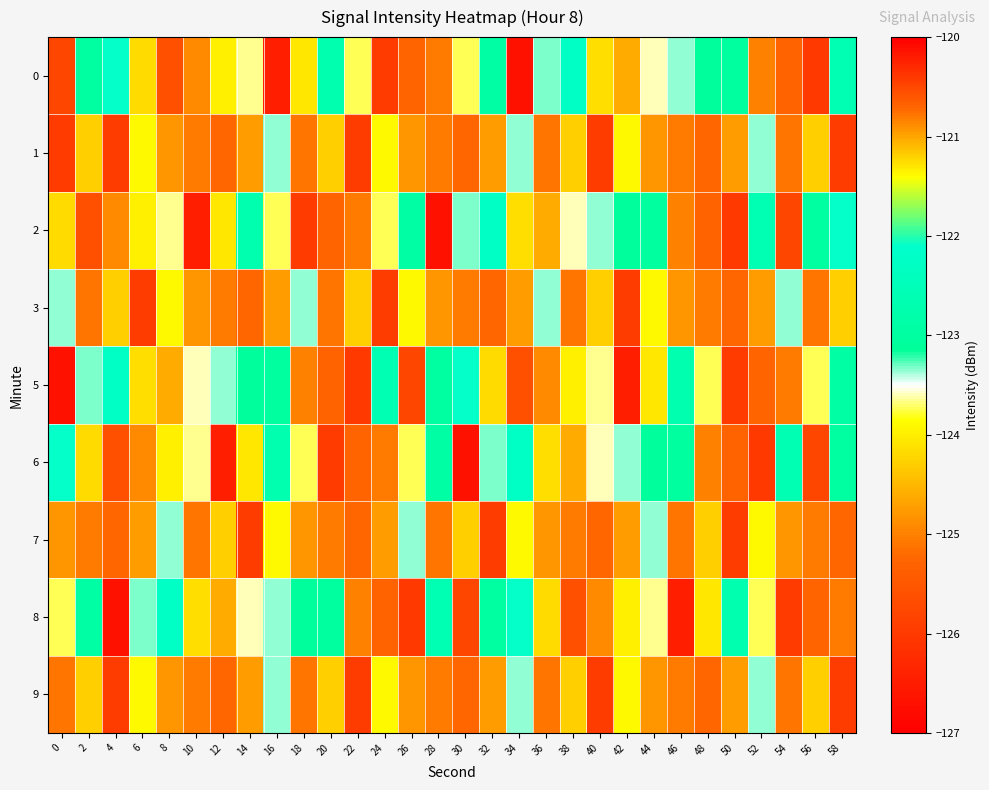

Reading left to right, what are all the values shown in this chart?

0: 0=-125.8	2=-123.0	4=-122.1	6=-124.2	8=-125.6	10=-124.9	12=-124.0	14=-123.6	16=-126.5	18=-124.1	20=-122.7	22=-123.7	24=-126.0	26=-125.3	28=-125.1	30=-123.7	32=-122.9	34=-126.7	36=-123.3	38=-122.3	40=-124.1	42=-124.6	44=-123.6	46=-123.4	48=-123.1	50=-123.0	52=-125.0	54=-125.3	56=-126.0	58=-122.6
1: 0=-126.0	2=-124.3	4=-120.4	6=-123.9	8=-124.8	10=-125.0	12=-125.2	14=-124.7	16=-123.3	18=-125.1	20=-124.3	22=-120.4	24=-123.9	26=-124.8	28=-125.0	30=-125.2	32=-124.7	34=-123.3	36=-125.1	38=-124.3	40=-120.4	42=-123.9	44=-124.8	46=-125.0	48=-125.2	50=-124.7	52=-123.3	54=-125.1	56=-124.3	58=-120.4
2: 0=-124.2	2=-125.6	4=-124.9	6=-124.0	8=-123.6	10=-126.5	12=-124.1	14=-122.7	16=-123.7	18=-126.0	20=-125.3	22=-125.1	24=-123.7	26=-122.9	28=-126.7	30=-123.3	32=-122.3	34=-124.1	36=-124.6	38=-123.6	40=-123.4	42=-123.1	44=-123.0	46=-125.0	48=-125.3	50=-126.0	52=-122.6	54=-125.8	56=-123.0	58=-122.1
3: 0=-123.3	2=-125.1	4=-124.3	6=-120.4	8=-123.9	10=-124.8	12=-125.0	14=-125.2	16=-124.7	18=-123.3	20=-125.1	22=-124.3	24=-120.4	26=-123.9	28=-124.8	30=-125.0	32=-125.2	34=-124.7	36=-123.3	38=-125.1	40=-124.3	42=-120.4	44=-123.9	46=-124.8	48=-125.0	50=-125.2	52=-124.7	54=-123.3	56=-125.1	58=-124.3
5: 0=-126.7	2=-123.3	4=-122.3	6=-124.1	8=-124.6	10=-123.6	12=-123.4	14=-123.1	16=-123.0	18=-125.0	20=-125.3	22=-126.0	24=-122.6	26=-125.8	28=-123.0	30=-122.1	32=-124.2	34=-125.6	36=-124.9	38=-124.0	40=-123.6	42=-126.5	44=-124.1	46=-122.7	48=-123.7	50=-126.0	52=-125.3	54=-125.1	56=-123.7	58=-122.9
6: 0=-122.1	2=-124.2	4=-125.6	6=-124.9	8=-124.0	10=-123.6	12=-126.5	14=-124.1	16=-122.7	18=-123.7	20=-126.0	22=-125.3	24=-125.1	26=-123.7	28=-122.9	30=-126.7	32=-123.3	34=-122.3	36=-124.1	38=-124.6	40=-123.6	42=-123.4	44=-123.1	46=-123.0	48=-125.0	50=-125.3	52=-126.0	54=-122.6	56=-125.8	58=-123.0
7: 0=-124.8	2=-125.0	4=-125.2	6=-124.7	8=-123.3	10=-125.1	12=-124.3	14=-120.4	16=-123.9	18=-124.8	20=-125.0	22=-125.2	24=-124.7	26=-123.3	28=-125.1	30=-124.3	32=-120.4	34=-123.9	36=-124.8	38=-125.0	40=-125.2	42=-124.7	44=-123.3	46=-125.1	48=-124.3	50=-120.4	52=-123.9	54=-124.8	56=-125.0	58=-125.2
8: 0=-123.7	2=-122.9	4=-126.7	6=-123.3	8=-122.3	10=-124.1	12=-124.6	14=-123.6	16=-123.4	18=-123.1	20=-123.0	22=-125.0	24=-125.3	26=-126.0	28=-122.6	30=-125.8	32=-123.0	34=-122.1	36=-124.2	38=-125.6	40=-124.9	42=-124.0	44=-123.6	46=-126.5	48=-124.1	50=-122.7	52=-123.7	54=-126.0	56=-125.3	58=-125.1
9: 0=-125.1	2=-124.3	4=-120.4	6=-123.9	8=-124.8	10=-125.0	12=-125.2	14=-124.7	16=-123.3	18=-125.1	20=-124.3	22=-120.4	24=-123.9	26=-124.8	28=-125.0	30=-125.2	32=-124.7	34=-123.3	36=-125.1	38=-124.3	40=-120.4	42=-123.9	44=-124.8	46=-125.0	48=-125.2	50=-124.7	52=-123.3	54=-125.1	56=-124.3	58=-120.4